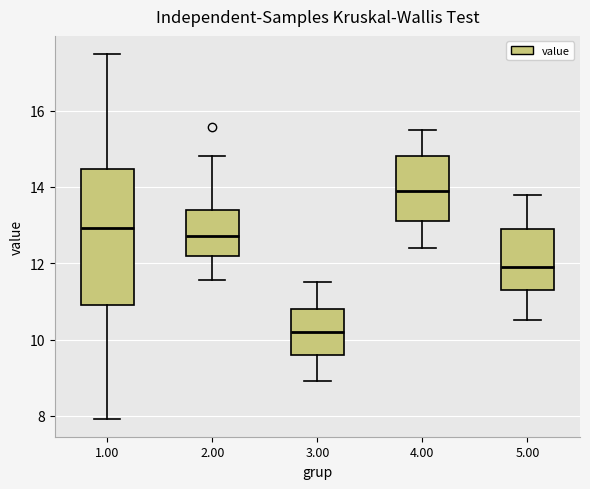

Which box has the highest median line?

4.00